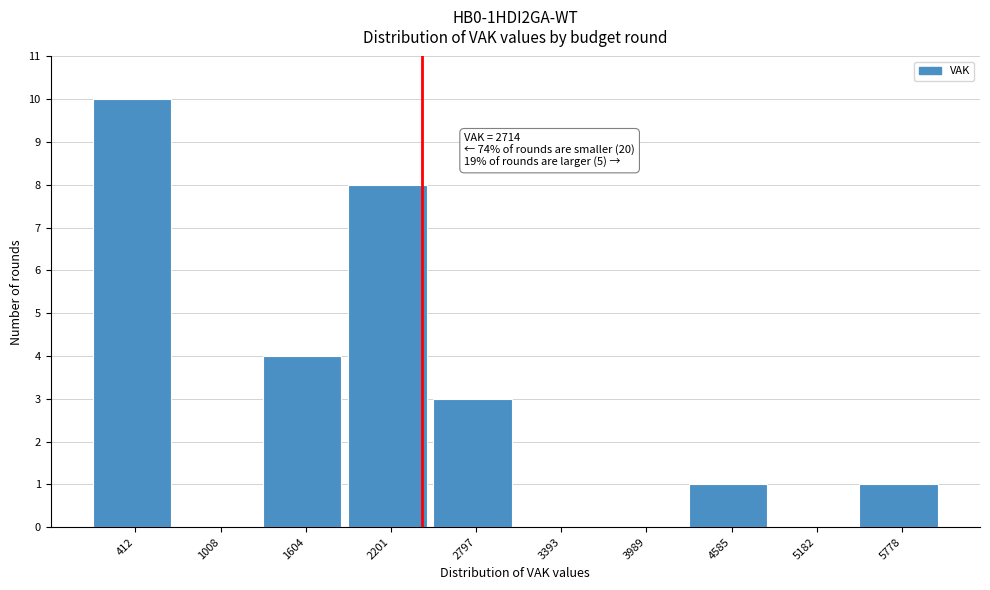

Reading left to right, what are all the values shown in this chart?

412=10	1008=0	1604=4	2201=8	2797=3	3393=0	3989=0	4585=1	5182=0	5778=1